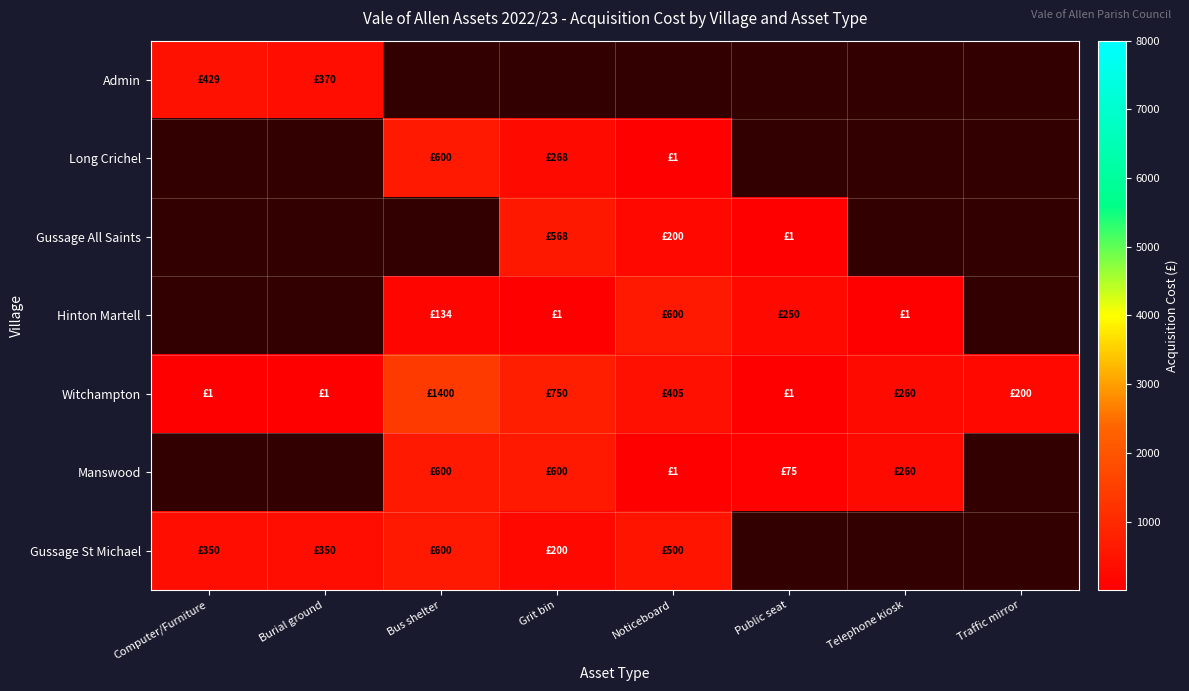

The Witchampton series shows 976.4 at Bus shelter. True or false?

False